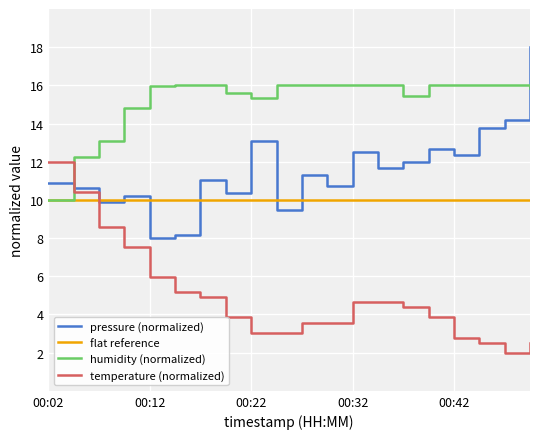

List the series in order of their overall mean, highest first.

humidity (normalized), pressure (normalized), flat reference, temperature (normalized)